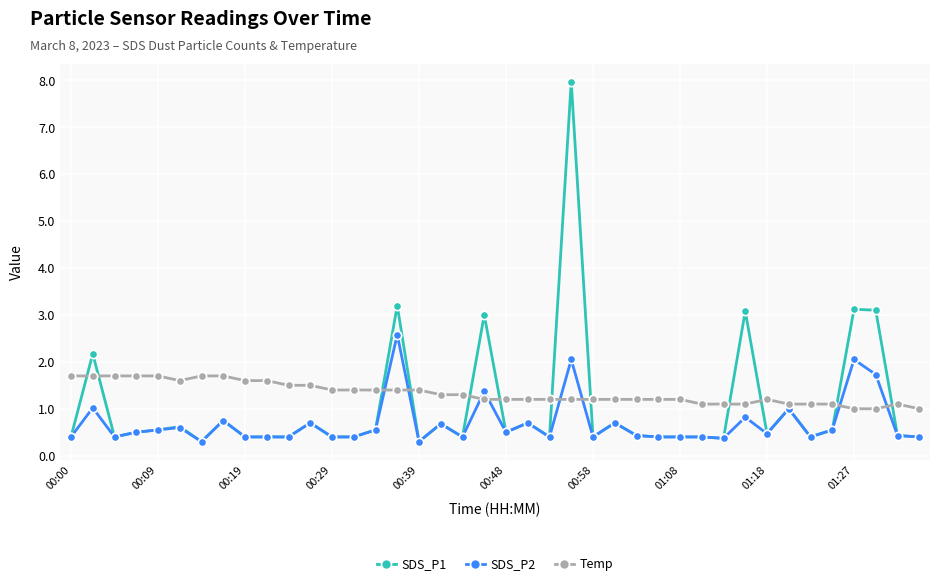

Which series has the widest spread of values?

SDS_P1